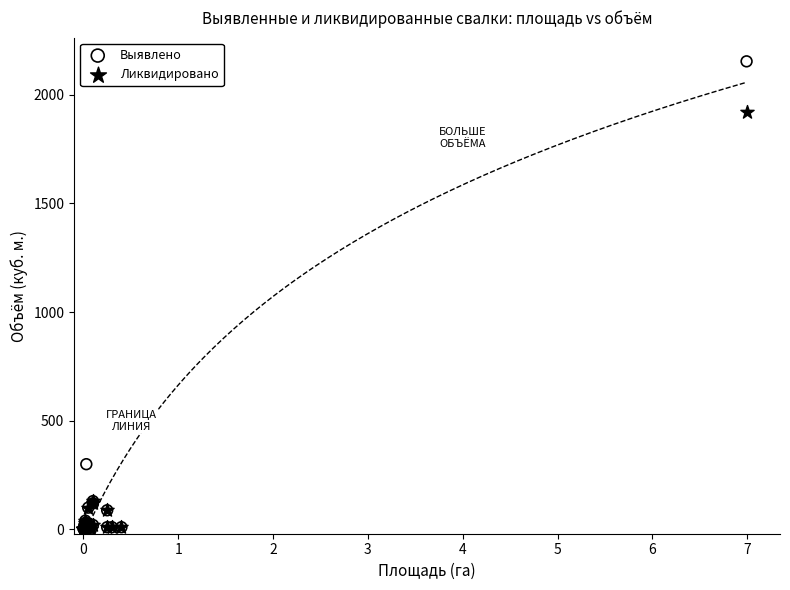

Which series has the widest spread of Y values?

Выявлено